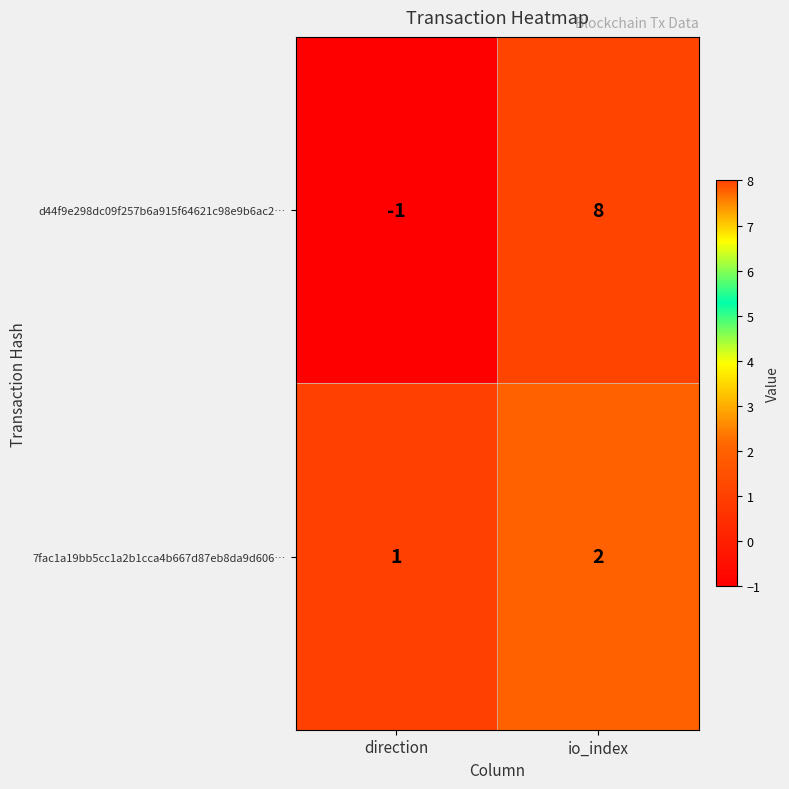

How many series are shown in this chart?

2